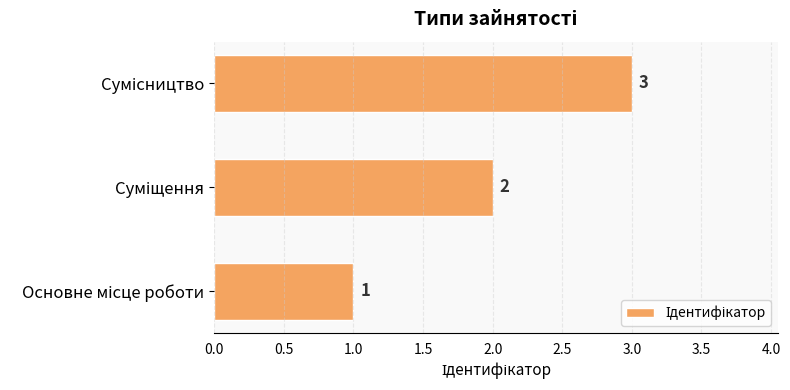

What is the maximum value shown in the chart?

3